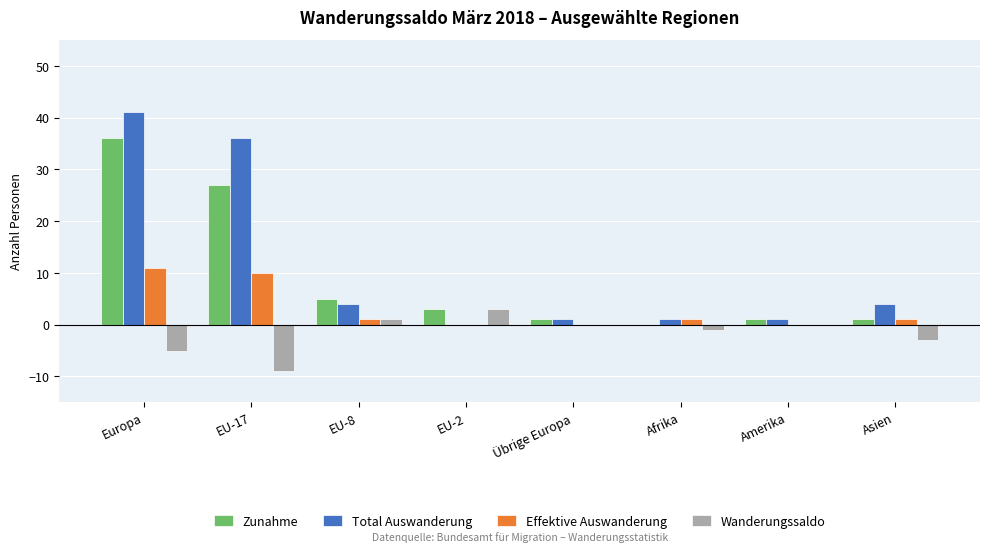

What is the highest value of the Wanderungssaldo series?

3